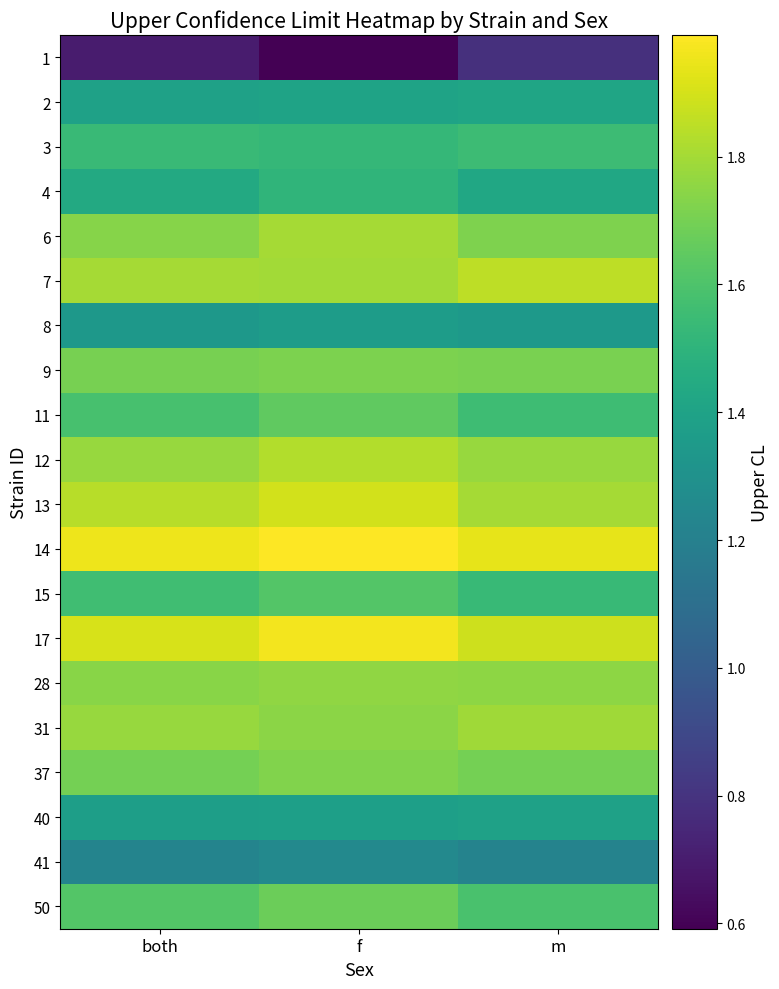

Which category has the highest value across all series?

f